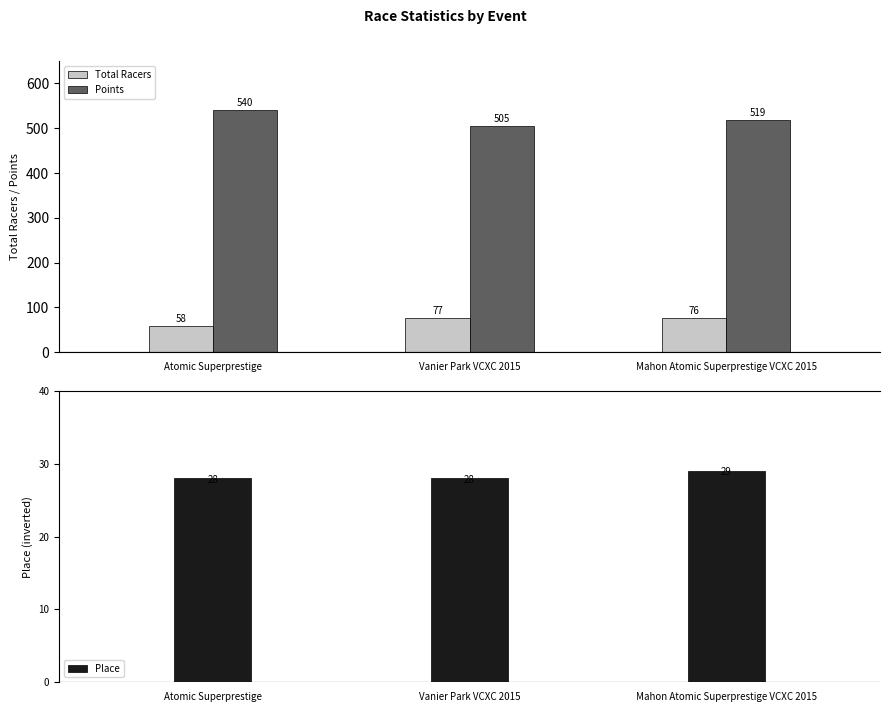

How many bars are there in each group?

3